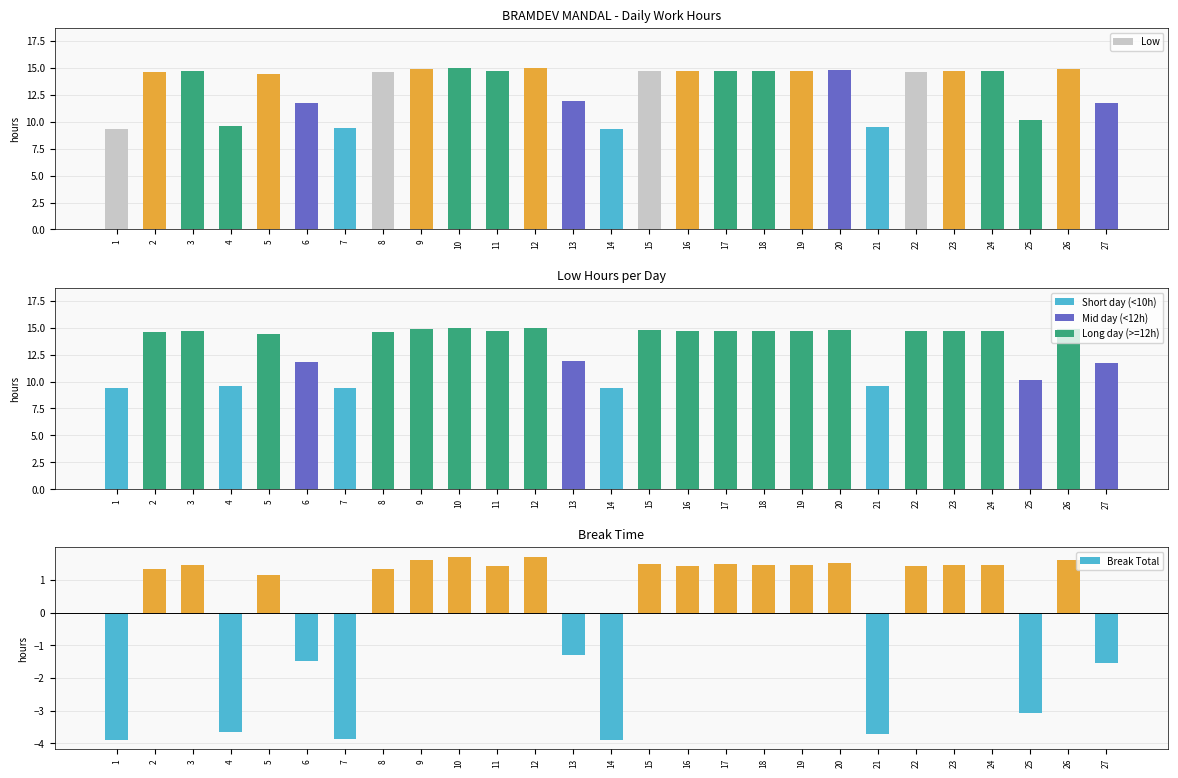

What is the greatest value displayed?

15.0